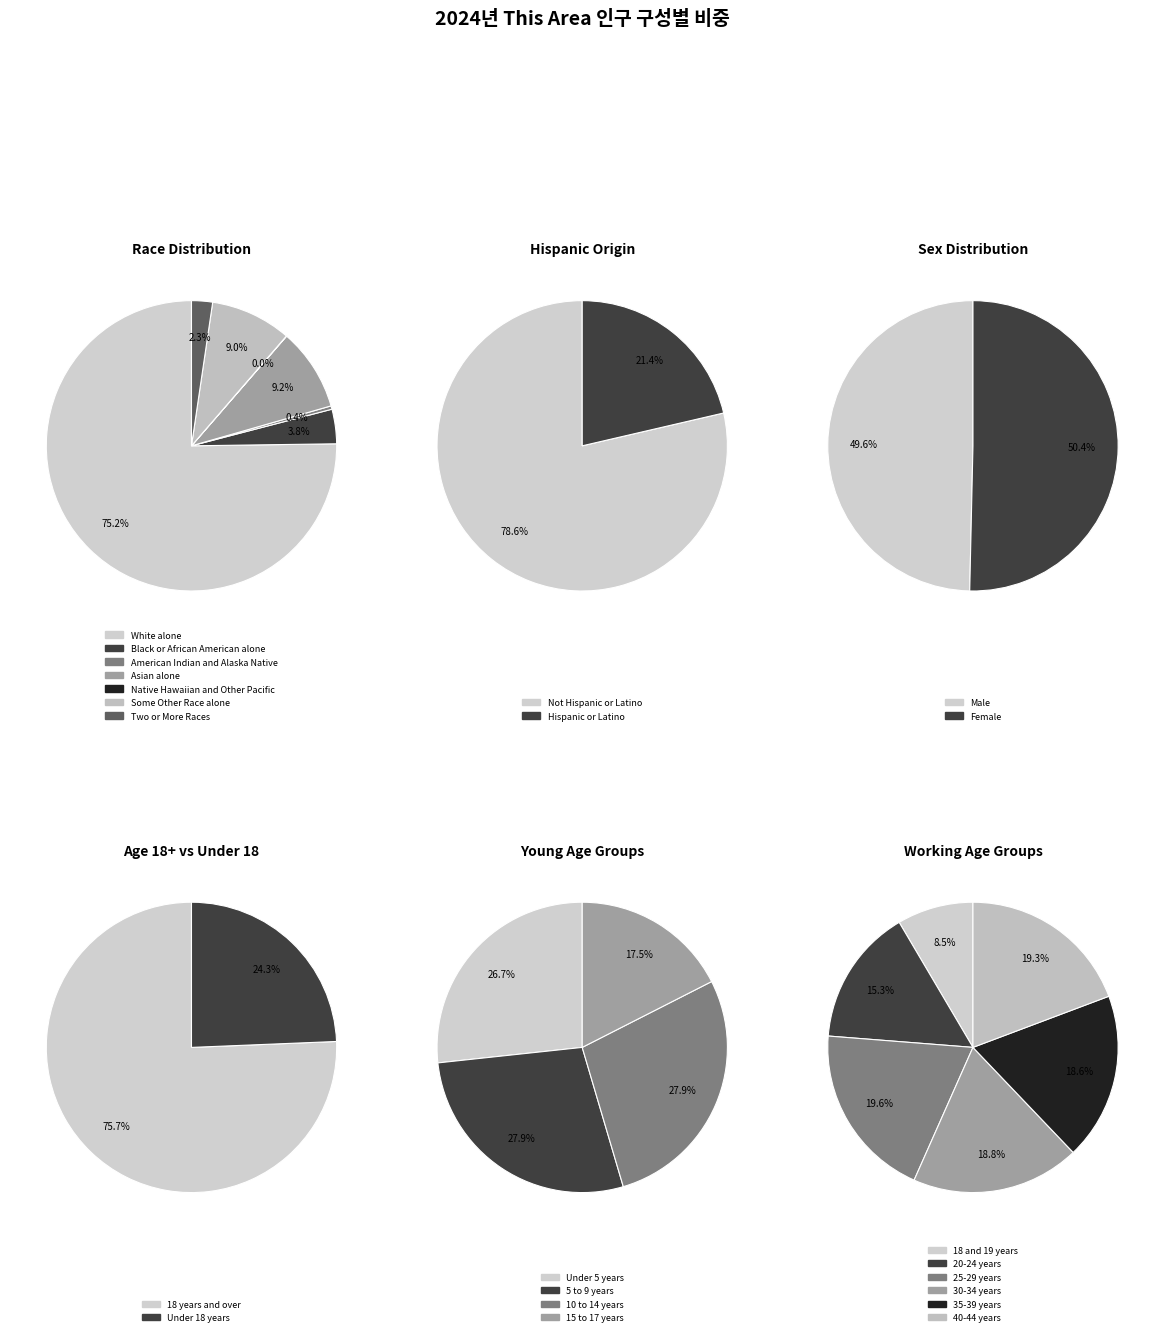

How many slices are in this pie chart?

7